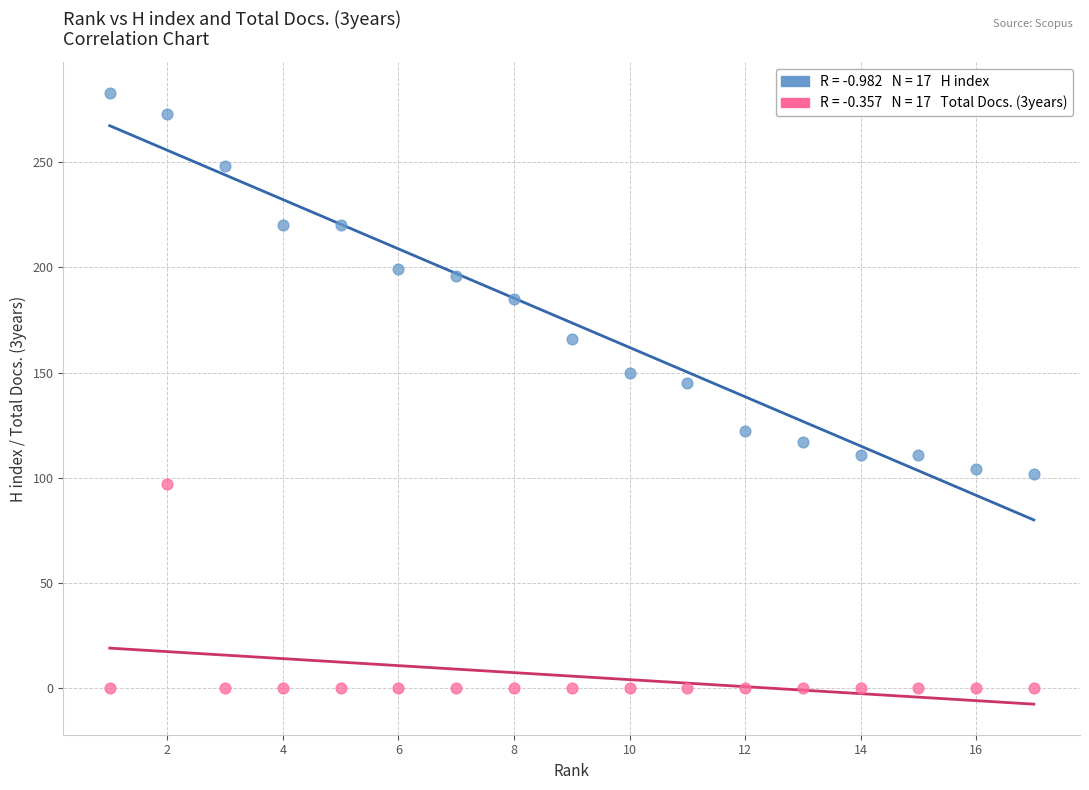

Across all data points, what is the range of Y values (max minus min)?

283